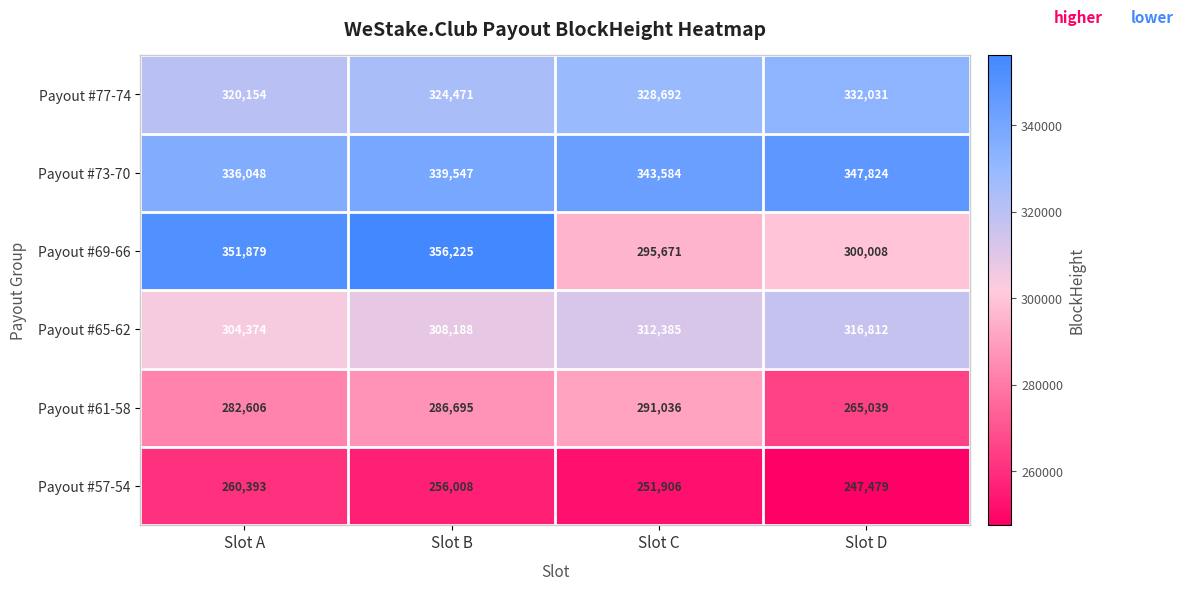

How many Payout #77-74 values are between 324471 and 332031?

3